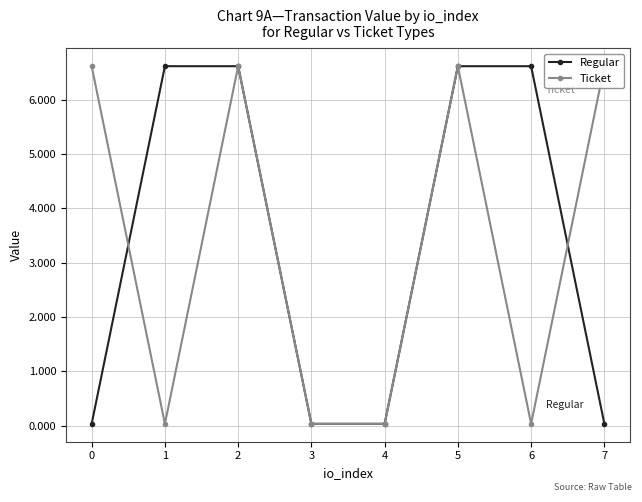

List the series in order of their peak value, lowest first.

Regular, Ticket